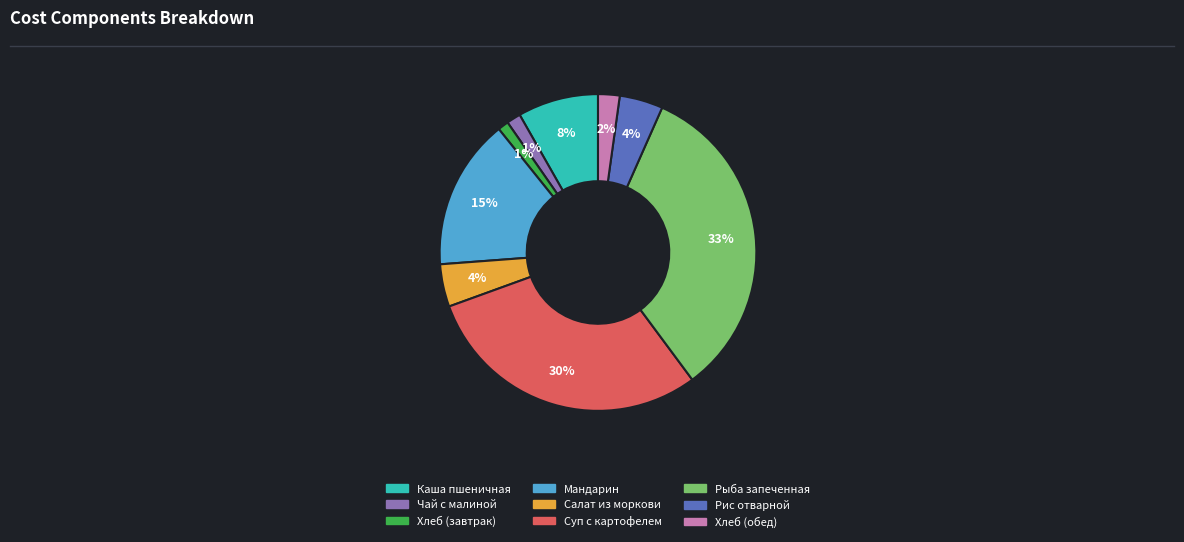

Which slice is the largest?

Рыба запеченная